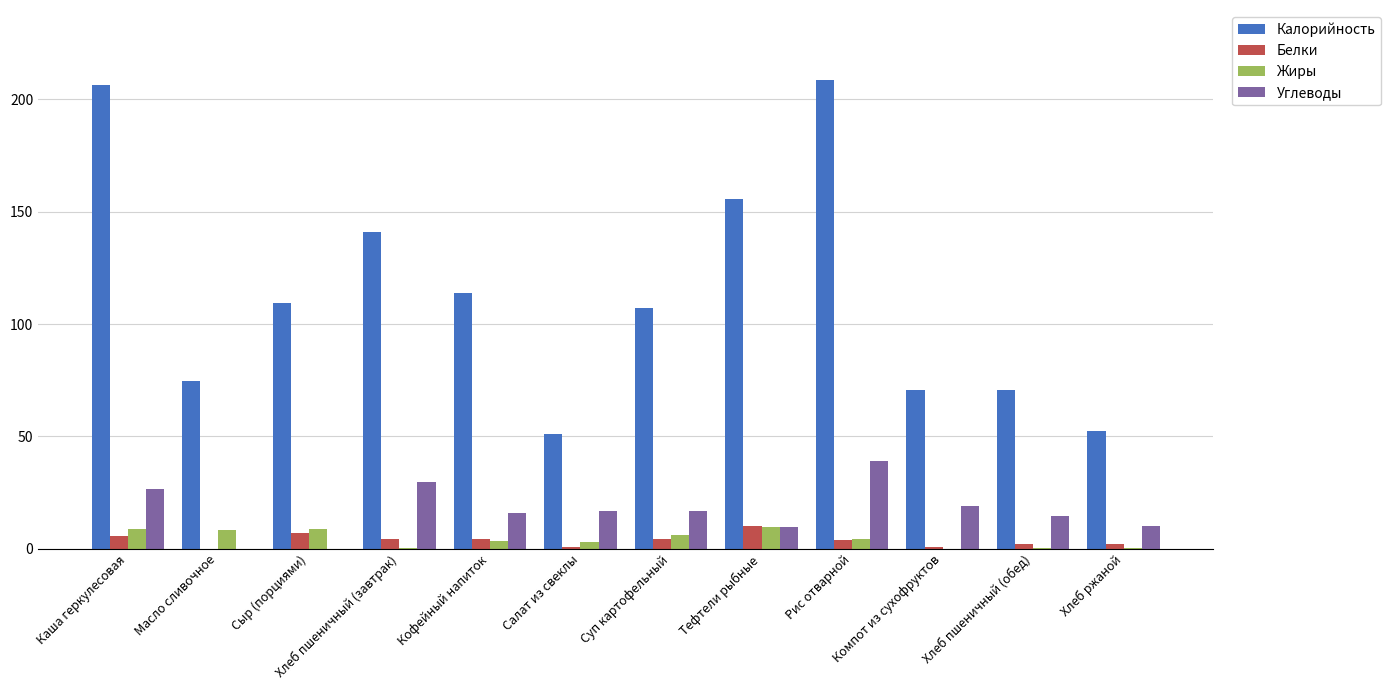

What is the maximum value shown in the chart?

208.5